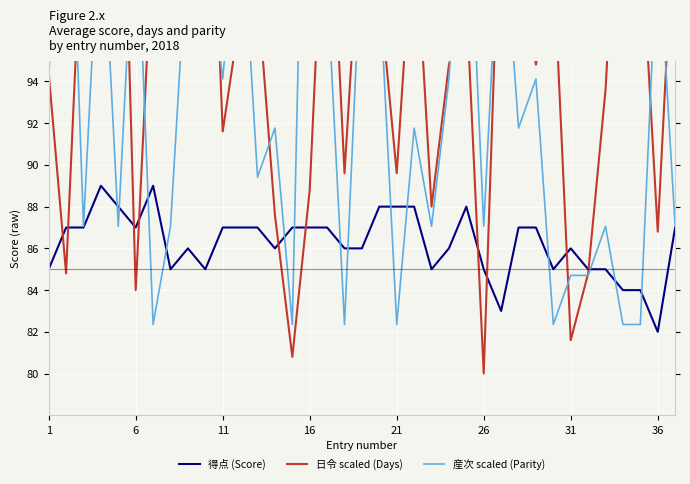

At how many categories does at least one series exceed 102?

16